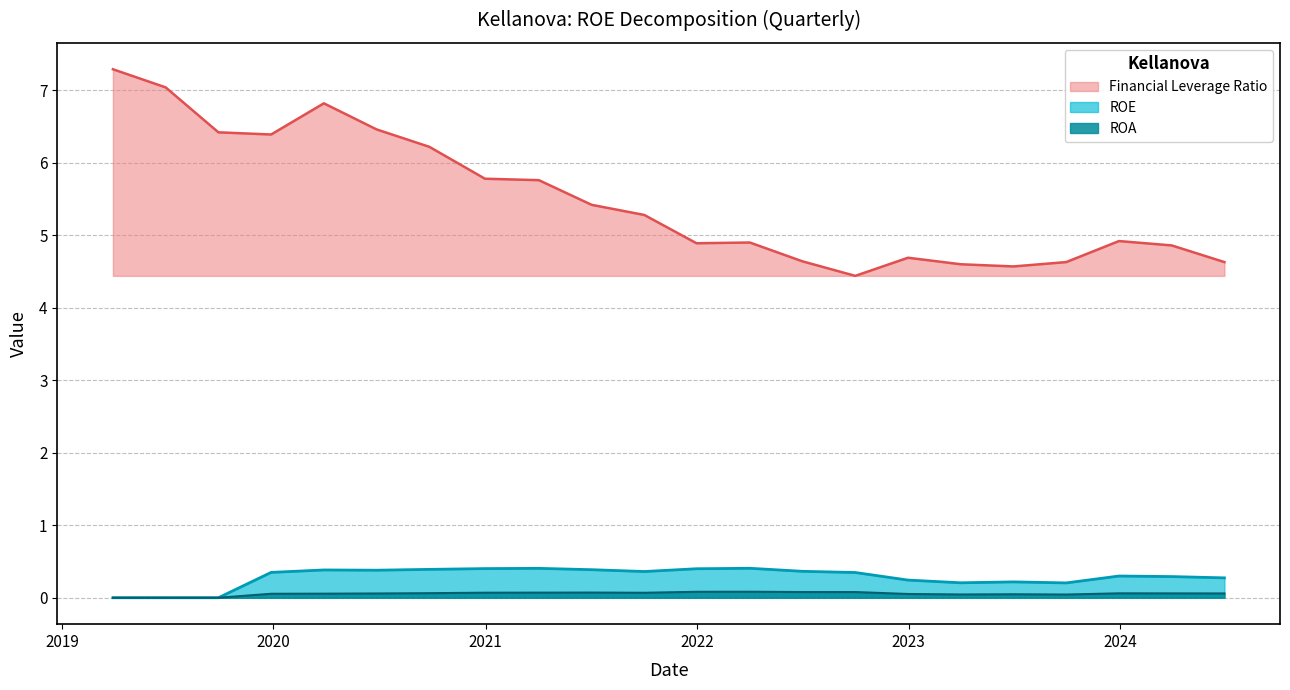

True or false: ROE and Financial Leverage Ratio intersect in this chart.

False